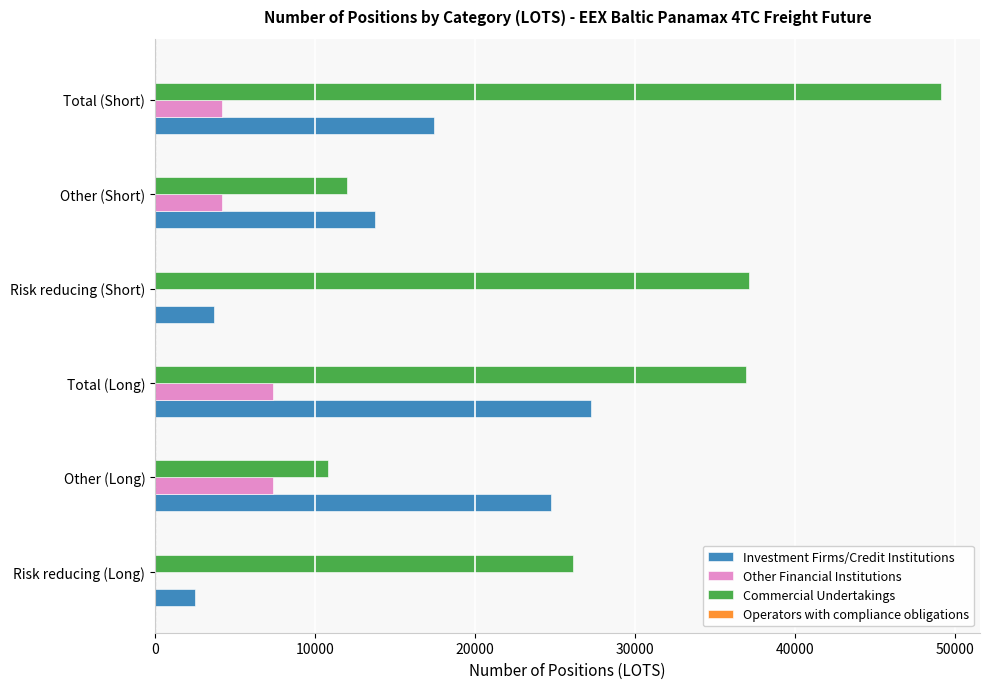

Which series changed the most between Risk reducing (Long) and Total (Long)?

Investment Firms/Credit Institutions